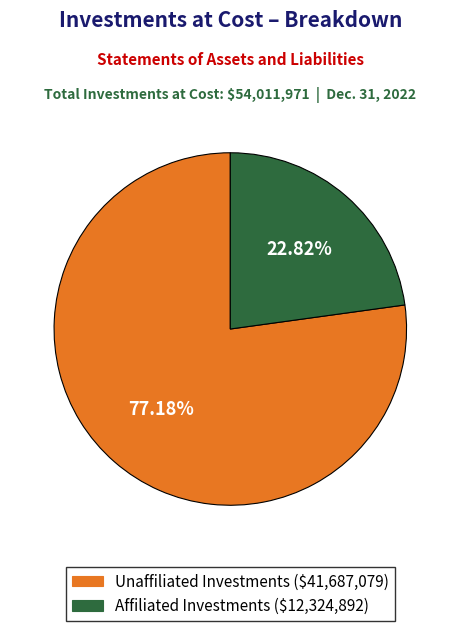

Does any single category account for the majority?

Yes